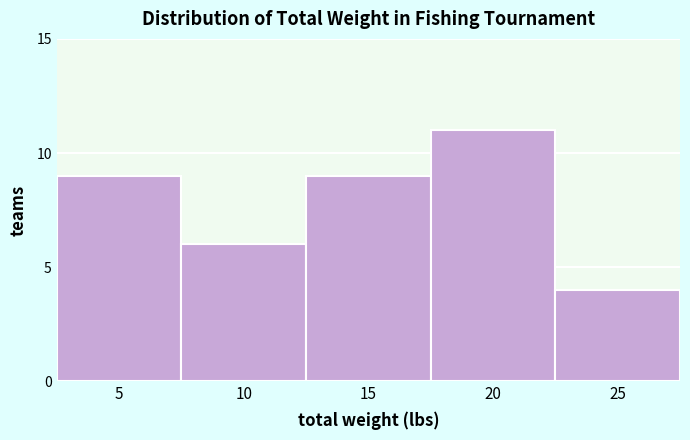

Reading right to left, extract all data points from this chart.

4	11	9	6	9